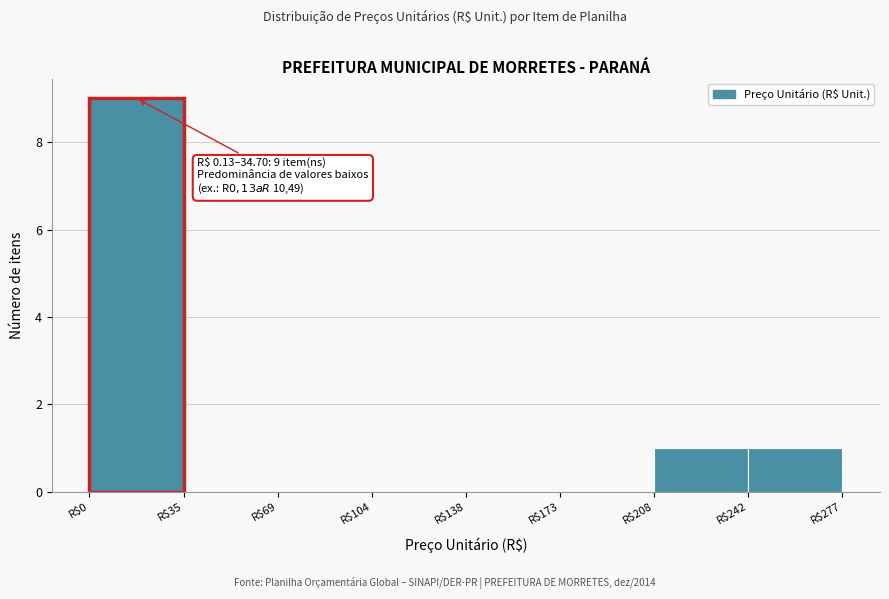

Which range on the x-axis has the tallest bar?

0 to 35